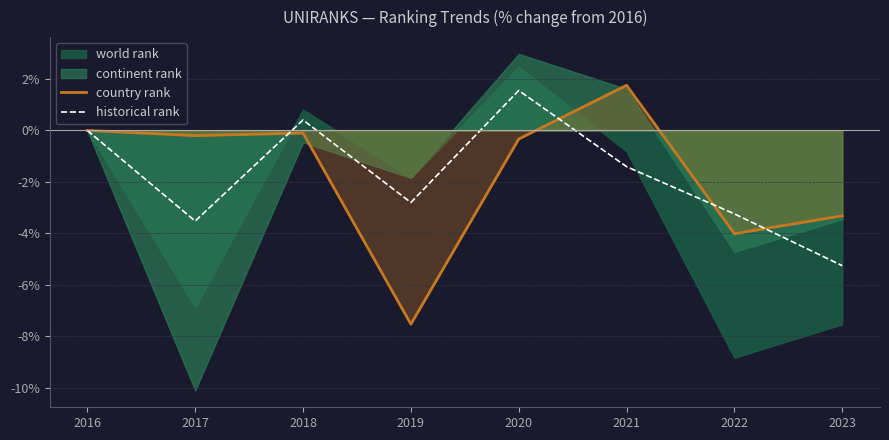

What is the sum of the country rank values at 2018 and 2023?

-3.4